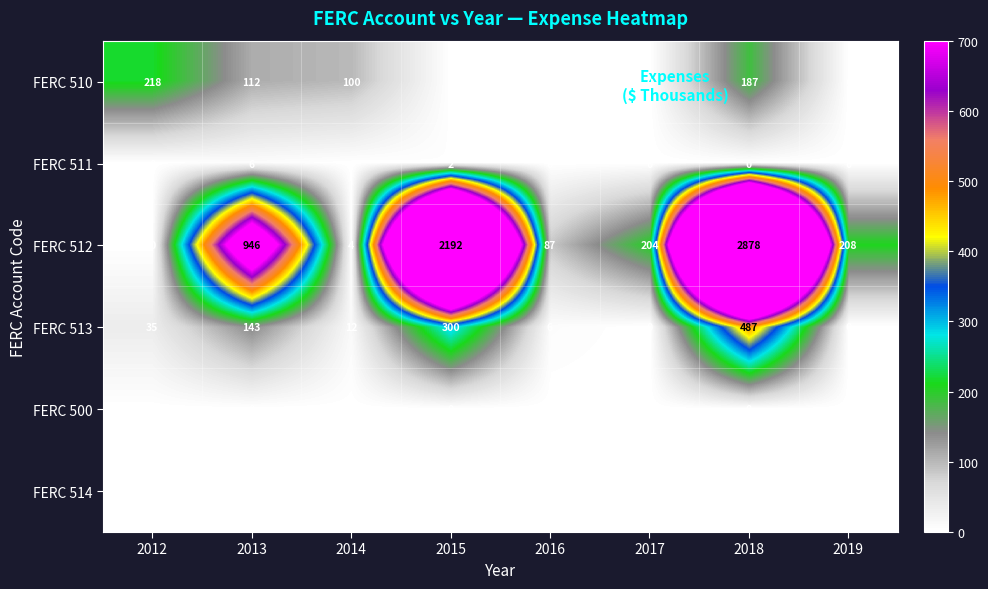

What is the greatest value displayed?

2878